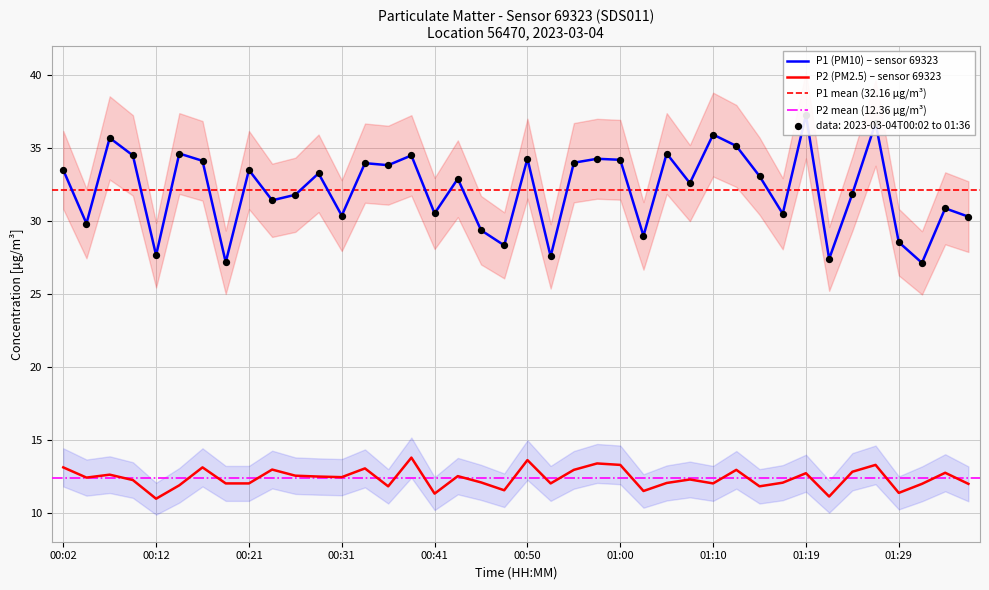

Which series has the largest total across all categories?

P1